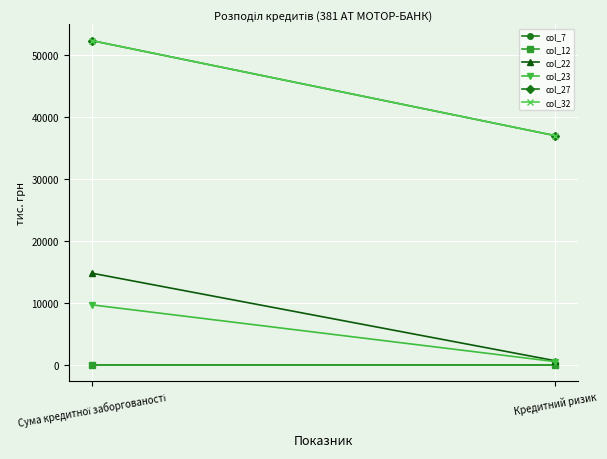

Reading left to right, transcribe all the data shown in this chart.

col_7: 0.8	0.1
col_12: 0.0	0.0
col_22: 14802.3	671.6
col_23: 9693.7	526.9
col_27: 52340.6	37001.9
col_32: 52340.6	37001.9